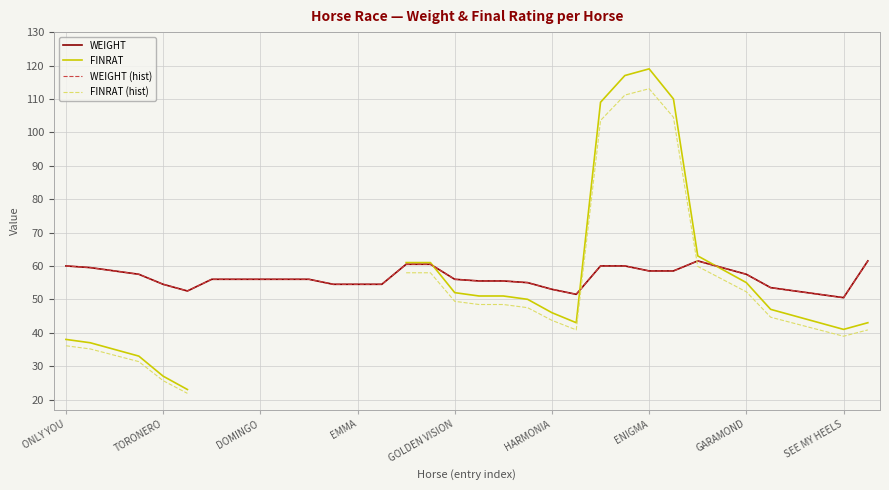

Which category has the highest value across all series?

ENIGMA